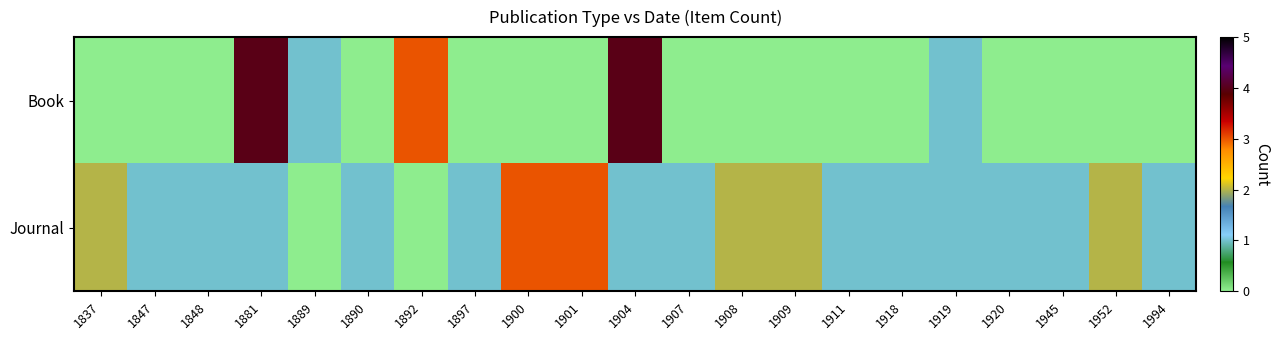

Reading left to right, transcribe all the data shown in this chart.

Book: 1837=0	1847=0	1848=0	1881=4	1889=1	1890=0	1892=3	1897=0	1900=0	1901=0	1904=4	1907=0	1908=0	1909=0	1911=0	1918=0	1919=1	1920=0	1945=0	1952=0	1994=0
Journal: 1837=2	1847=1	1848=1	1881=1	1889=0	1890=1	1892=0	1897=1	1900=3	1901=3	1904=1	1907=1	1908=2	1909=2	1911=1	1918=1	1919=1	1920=1	1945=1	1952=2	1994=1